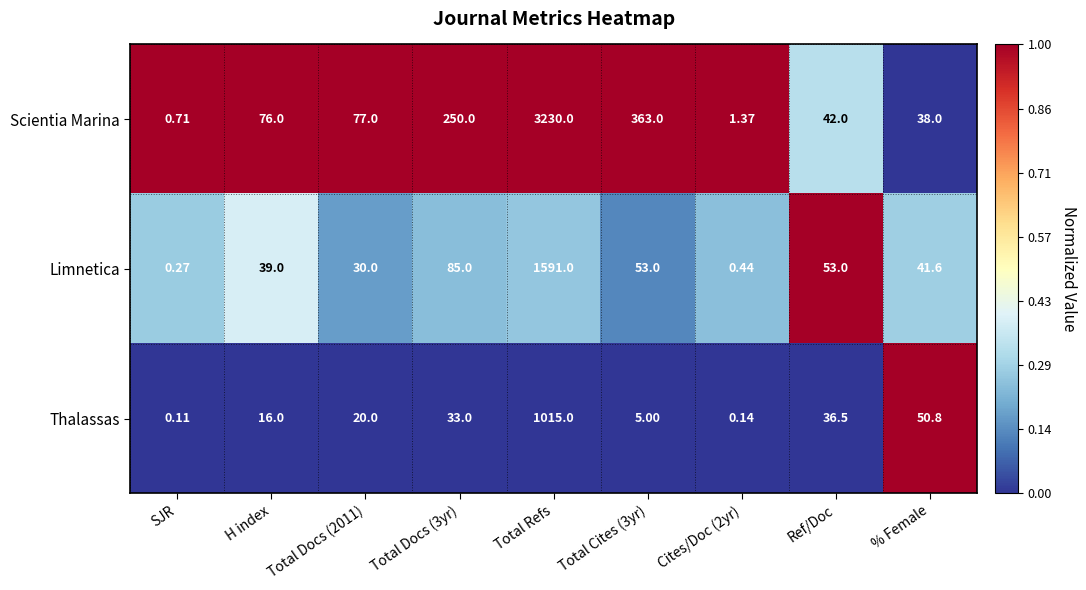

Which category has the highest value across all series?

Total Refs